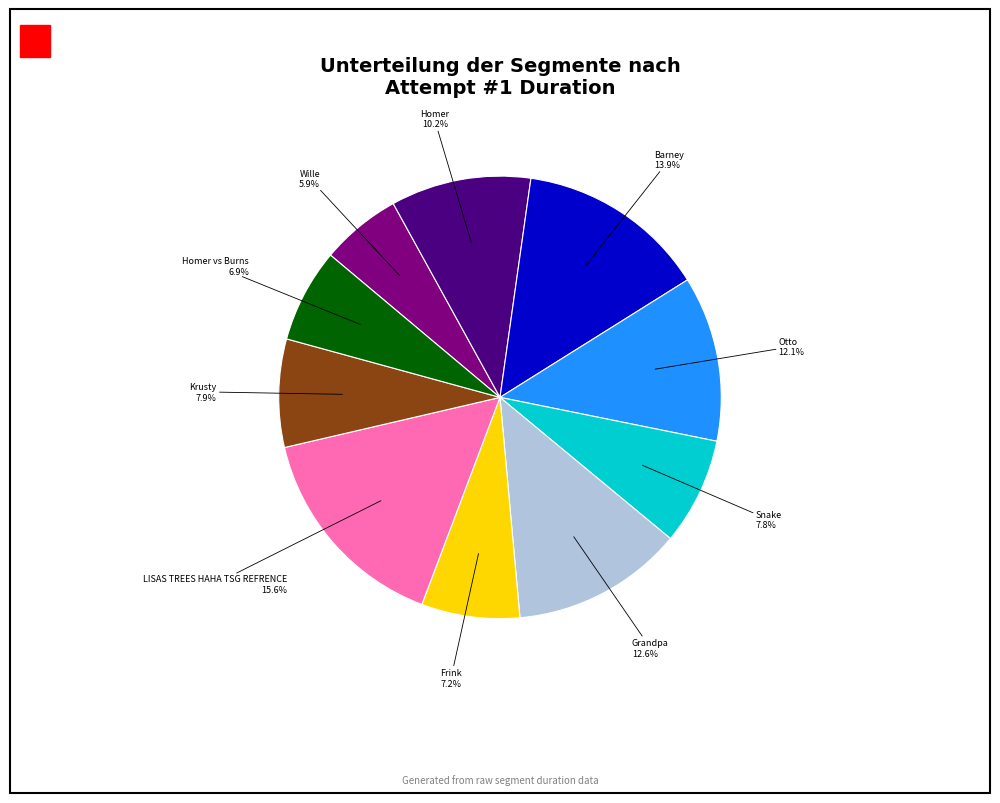

Does any single category account for the majority?

No